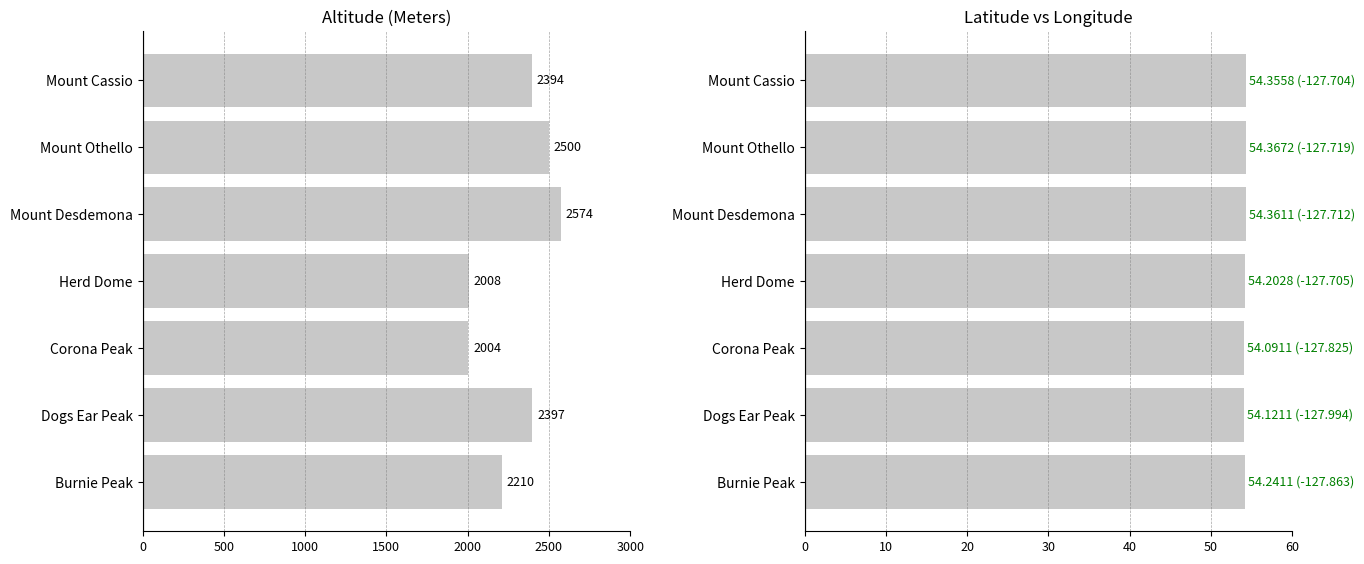

How many Lat values are between 54 and 55?

7